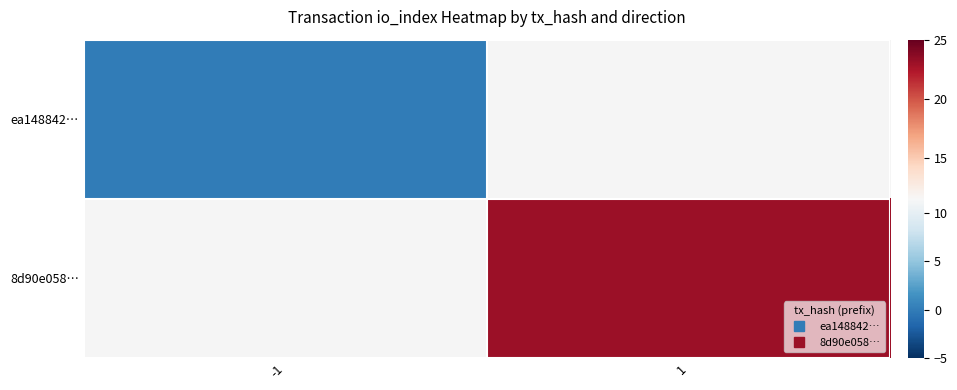

List the series in order of their peak value, lowest first.

ea148842…, 8d90e058…